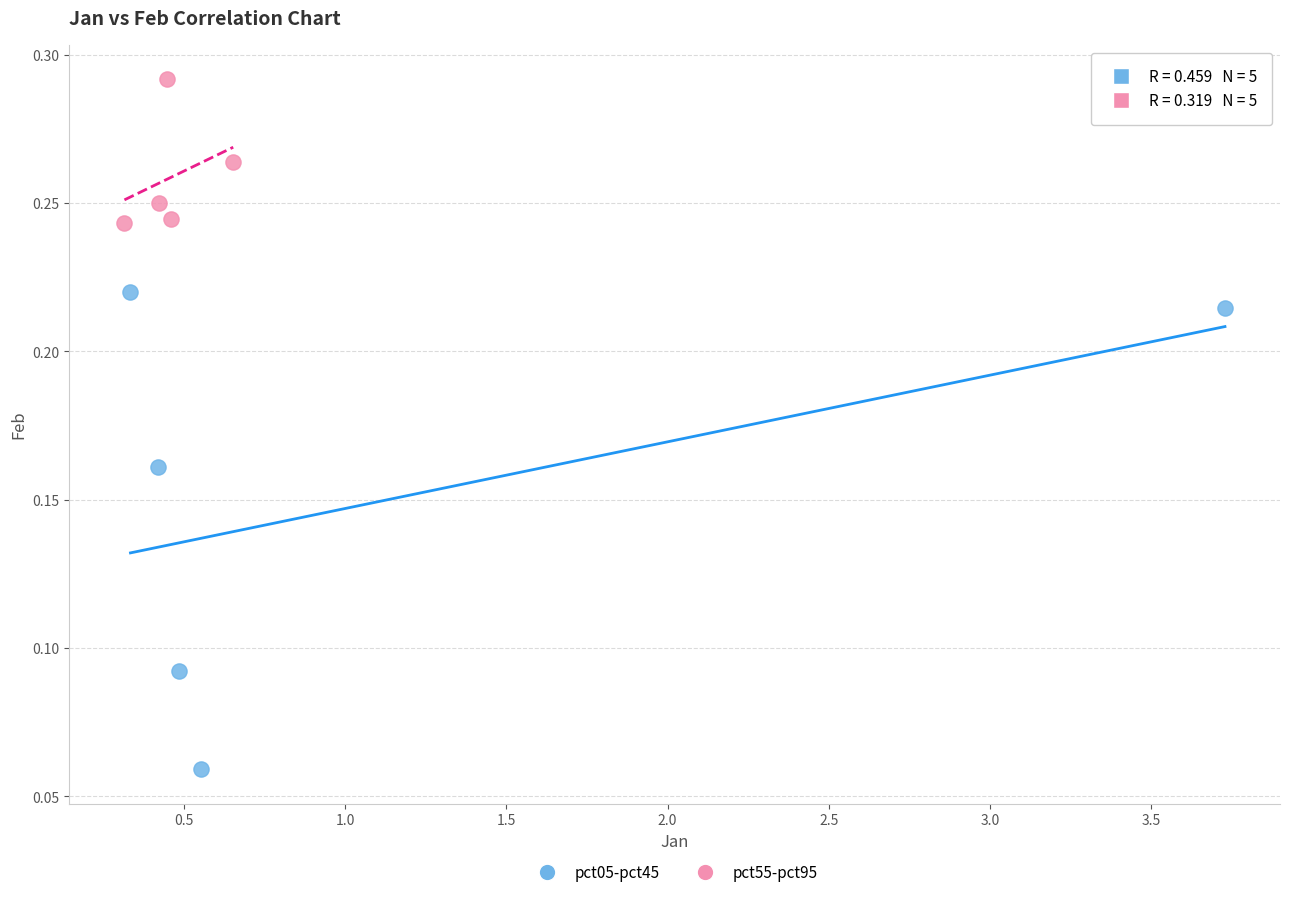

Which series has the widest spread of Y values?

pct05-pct45